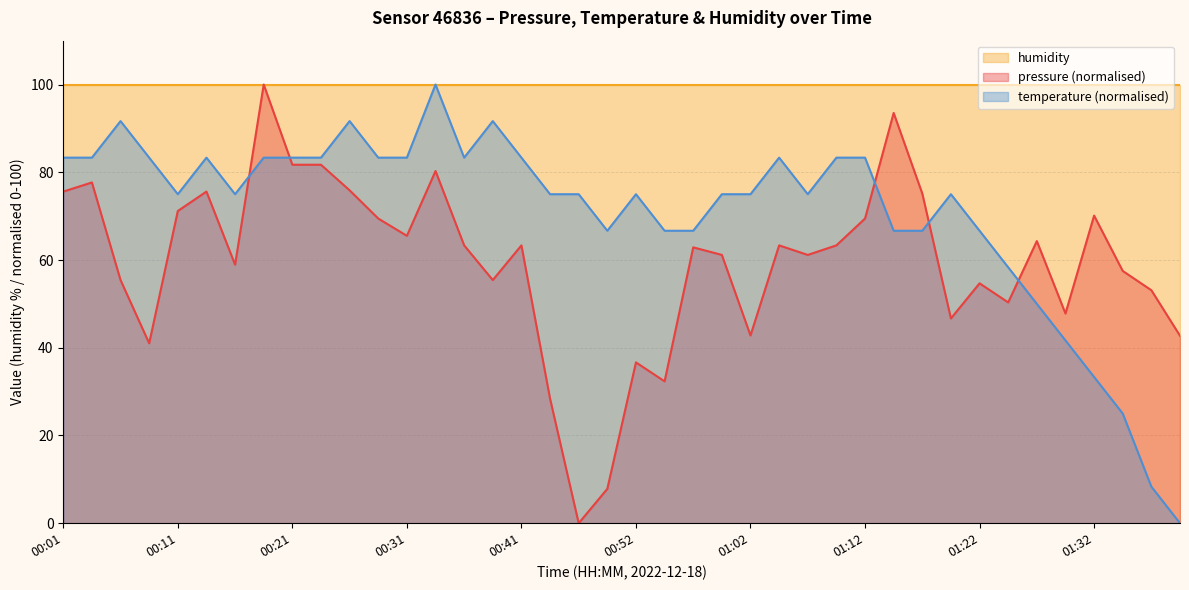

Which has a higher value, 00:24 or 00:19?

00:24